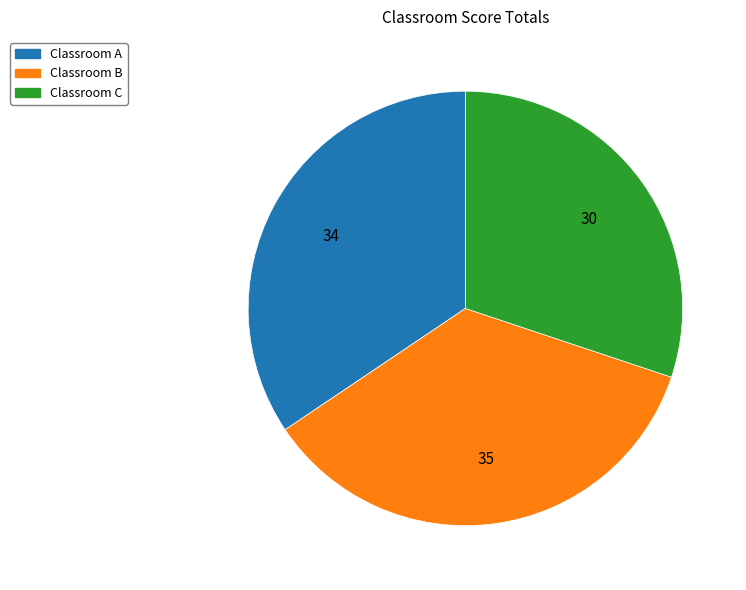

Is there a majority slice in this chart?

No